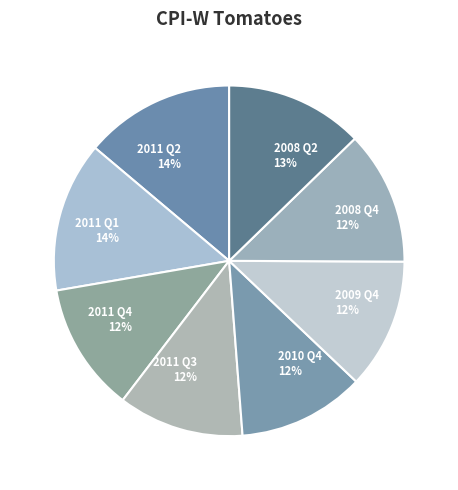

Between 2011 Q3 and 2008 Q2, which is larger?

2008 Q2